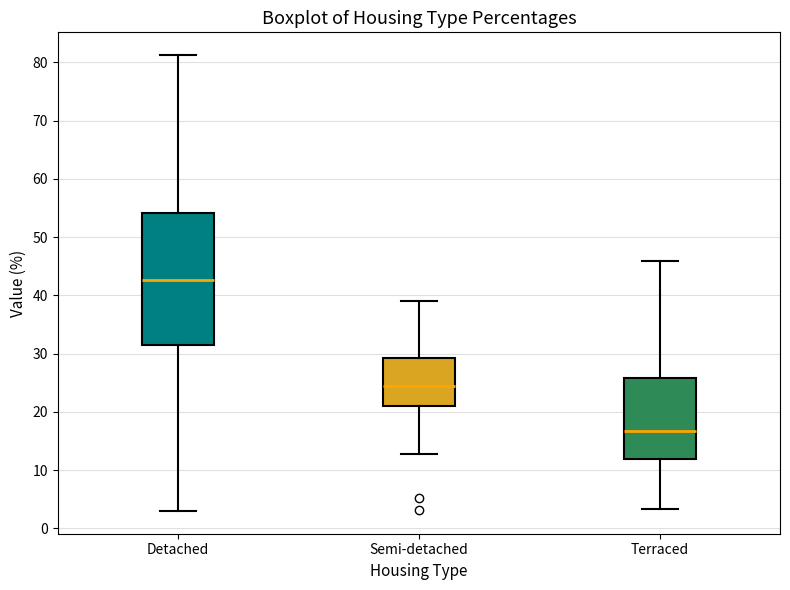

Where does the median line of the box for Semi-detached sit on the y-axis? The values are not printed on the chart, so give them approximately, as read against the axis.

24